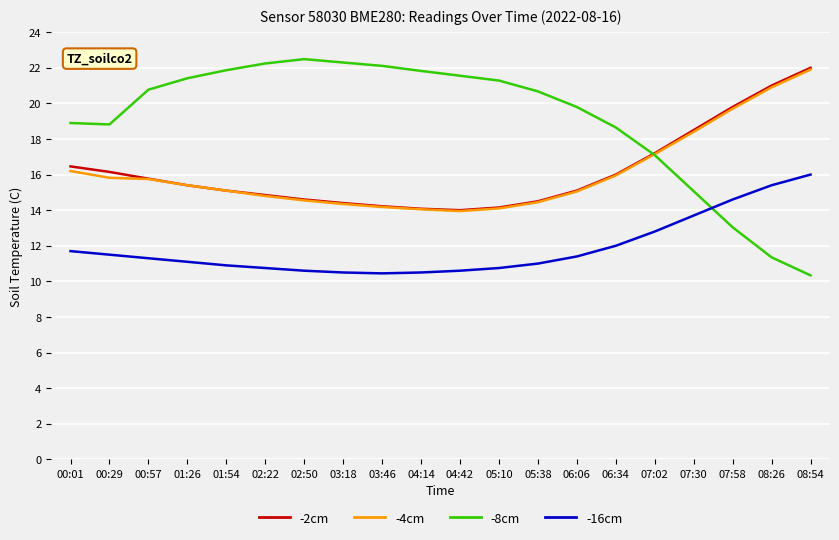

True or false: -8cm has a value of 19.8 at 06:06.

True